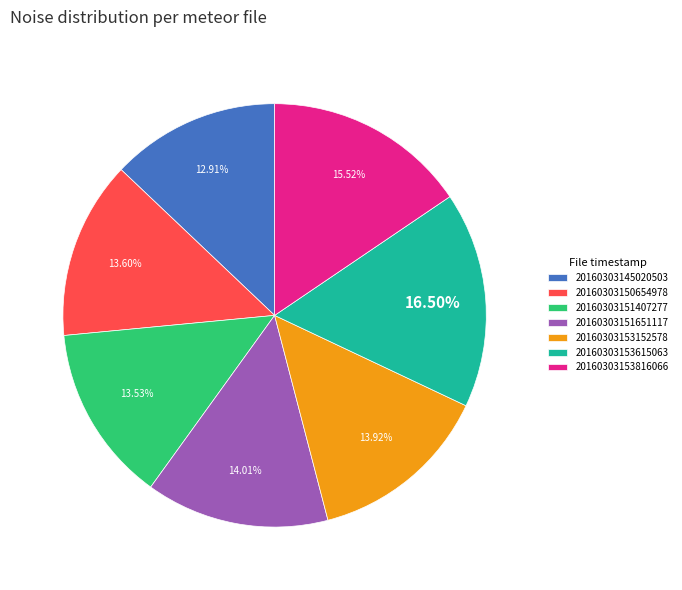

How many segments does this pie chart have?

7